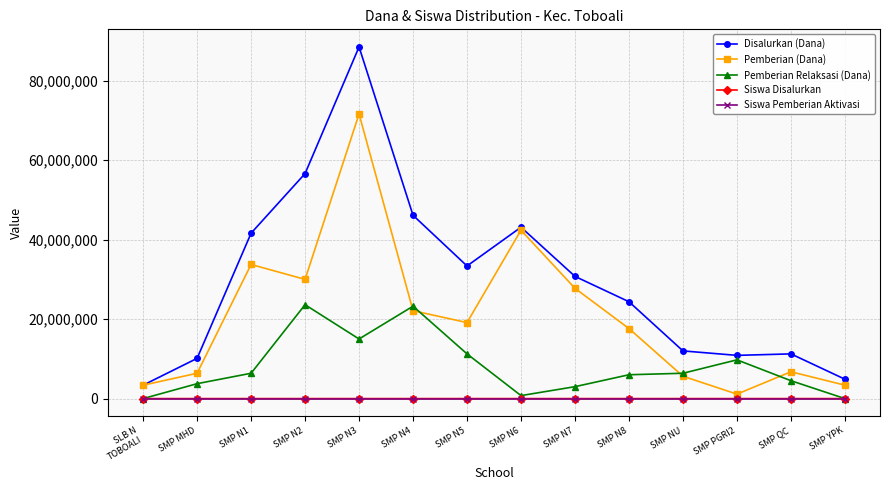

Where is the first local minimum for Disalurkan (Dana)?

SMP N5